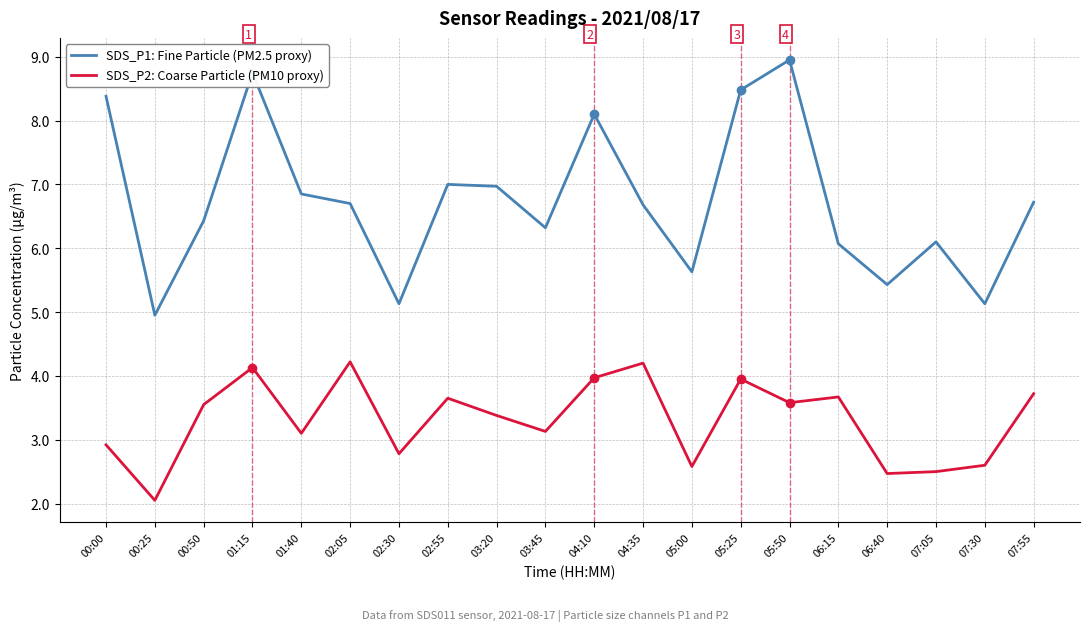

Does the chart have visible grid lines?

Yes